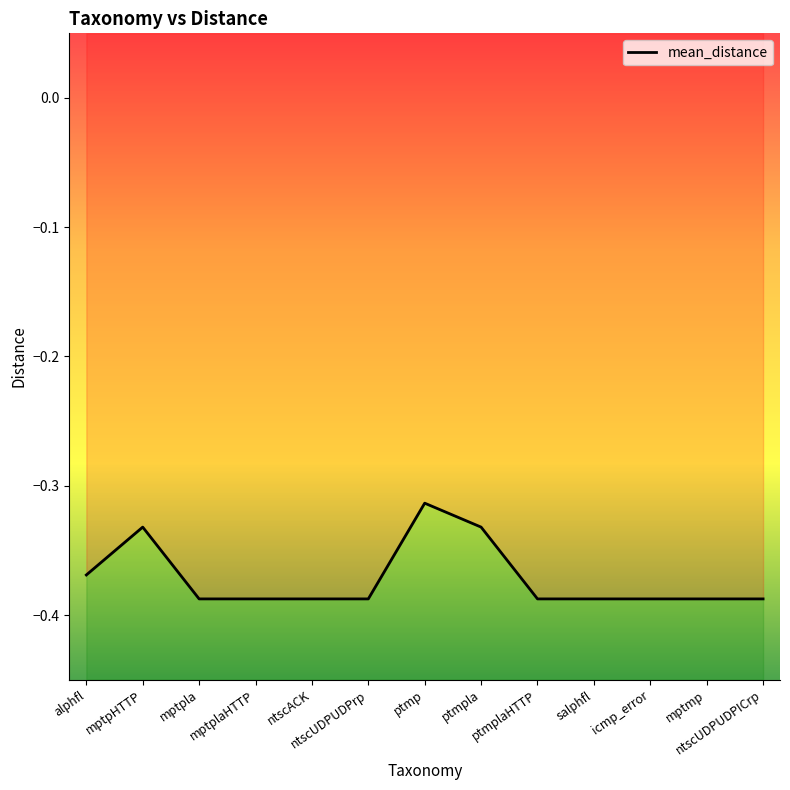

What is the greatest value displayed?

-0.3